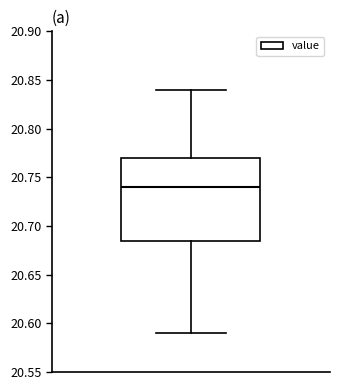

Transcribe this box plot: give where the median line is, the range the box spans, and where the two whiskers end, as read against the y-axis. The values are not printed on the chart, so give them approximately, as read against the axis.

median 20.740, box 20.685 to 20.770, whiskers 20.590 to 20.840